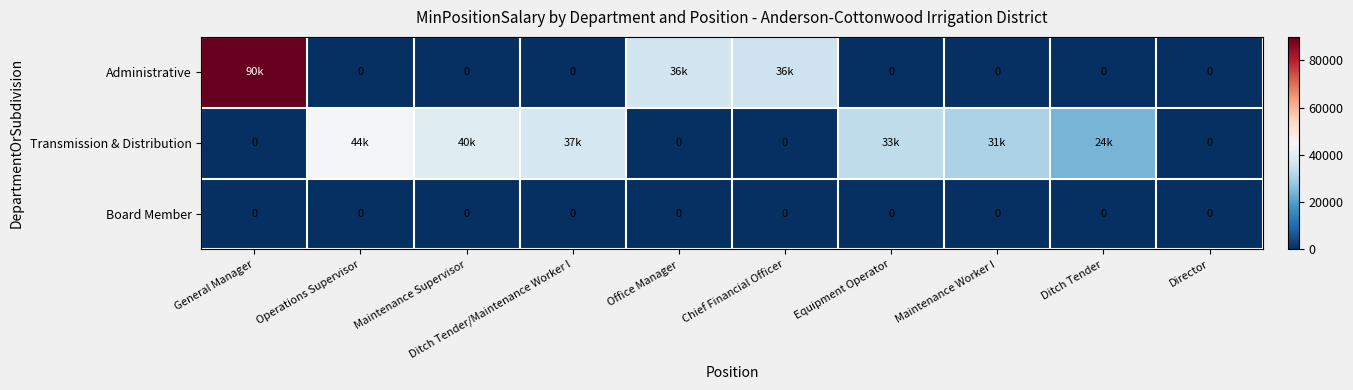

The Board Member series shows 0 at Maintenance Worker I. True or false?

True